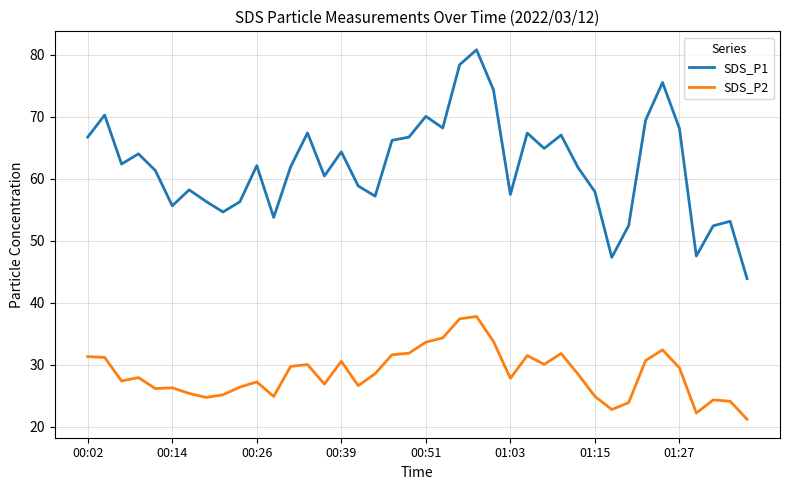

True or false: SDS_P2 and SDS_P1 cross at least once.

False